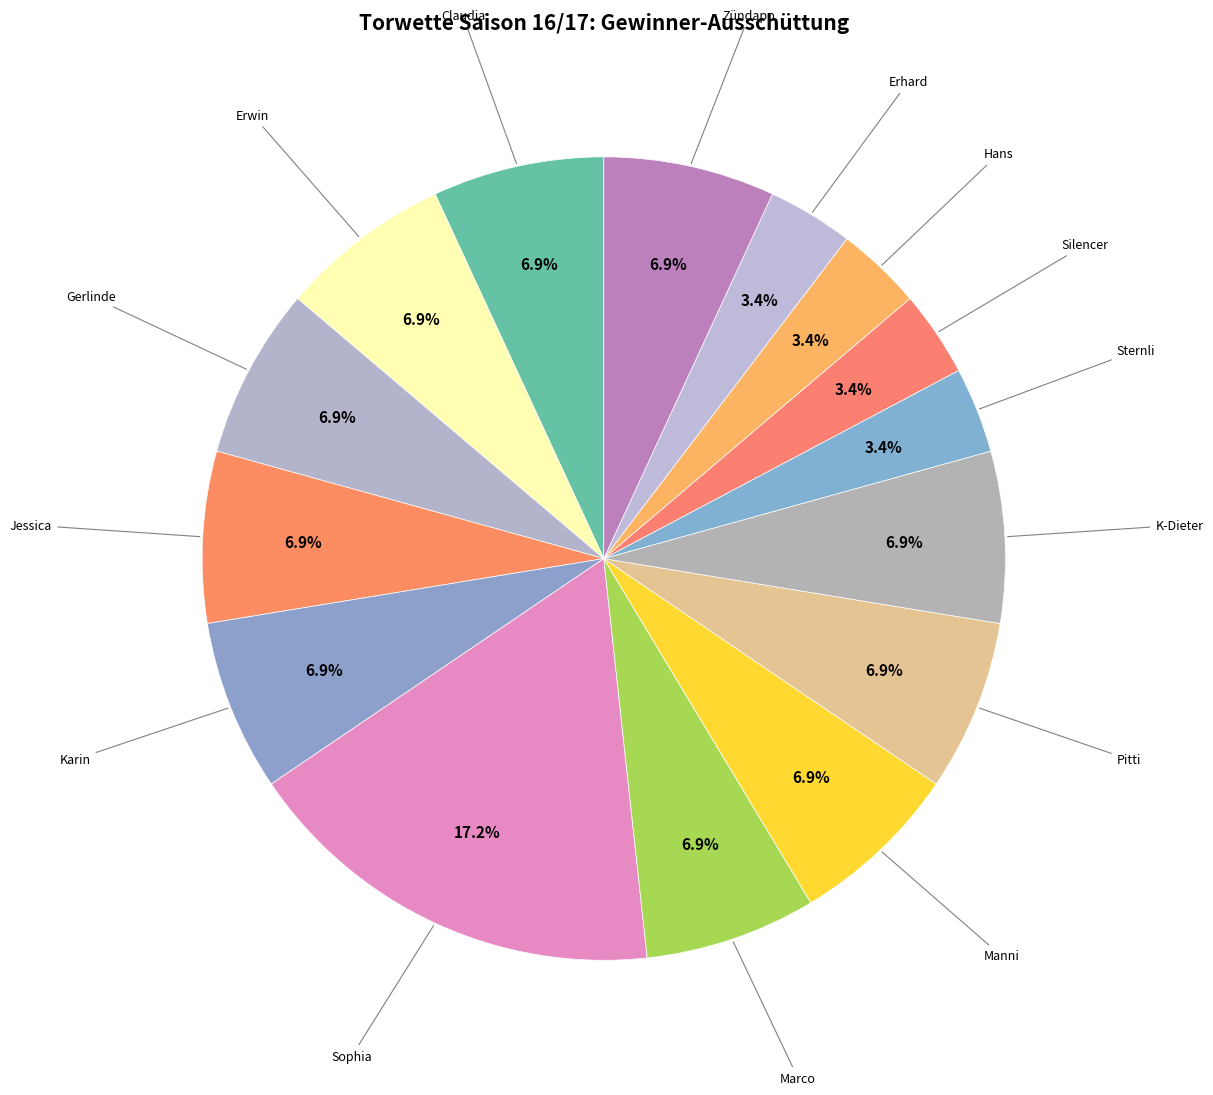

Count the number of slices in the pie.

15